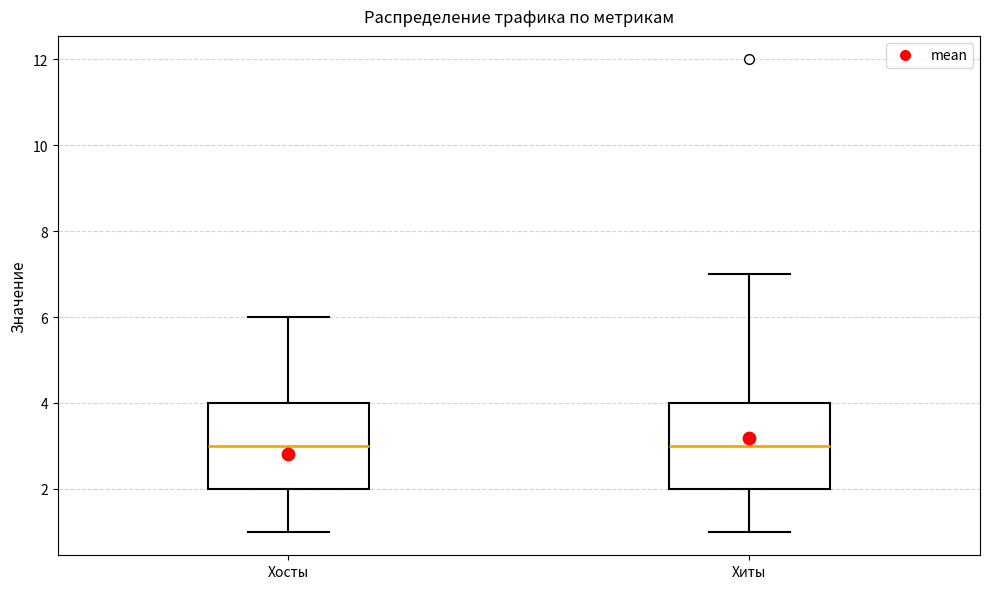

Reading left to right, read every box against the y-axis: the position of its median line, the range the box covers, and the ends of its whiskers. The values are not printed on the chart, so give them approximately, as read against the axis.

Хосты: median 3, box 2 to 4, whiskers 1 to 6
Хиты: median 3, box 2 to 4, whiskers 1 to 7